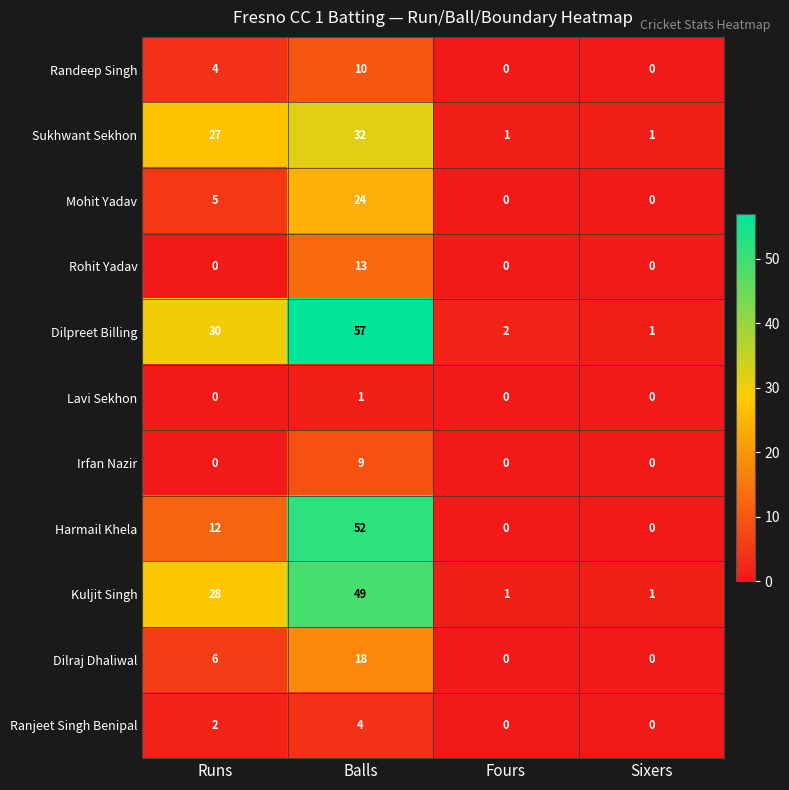

Where is Ranjeet Singh Benipal nearest to the value 2?

Runs